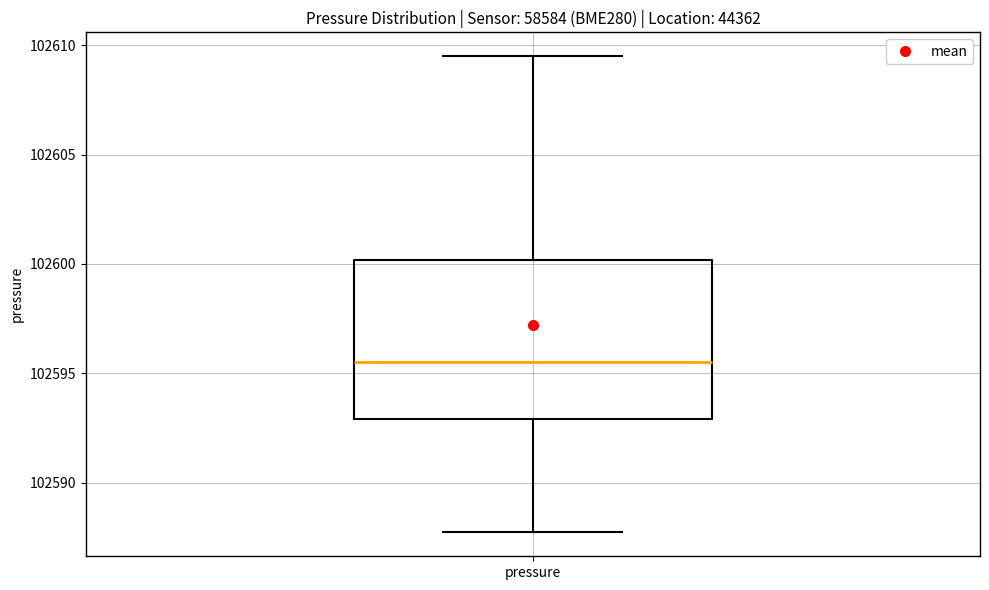

Transcribe this box plot: give where the median line is, the range the box spans, and where the two whiskers end, as read against the y-axis. The values are not printed on the chart, so give them approximately, as read against the axis.

median 102595.5, box 102593.0 to 102600.0, whiskers 102587.5 to 102609.5